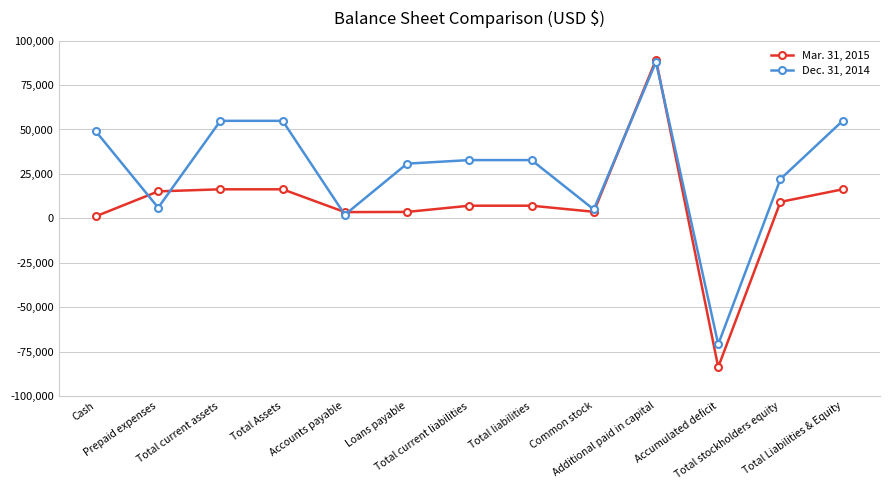

Which series has the largest range (max minus min)?

Mar. 31, 2015